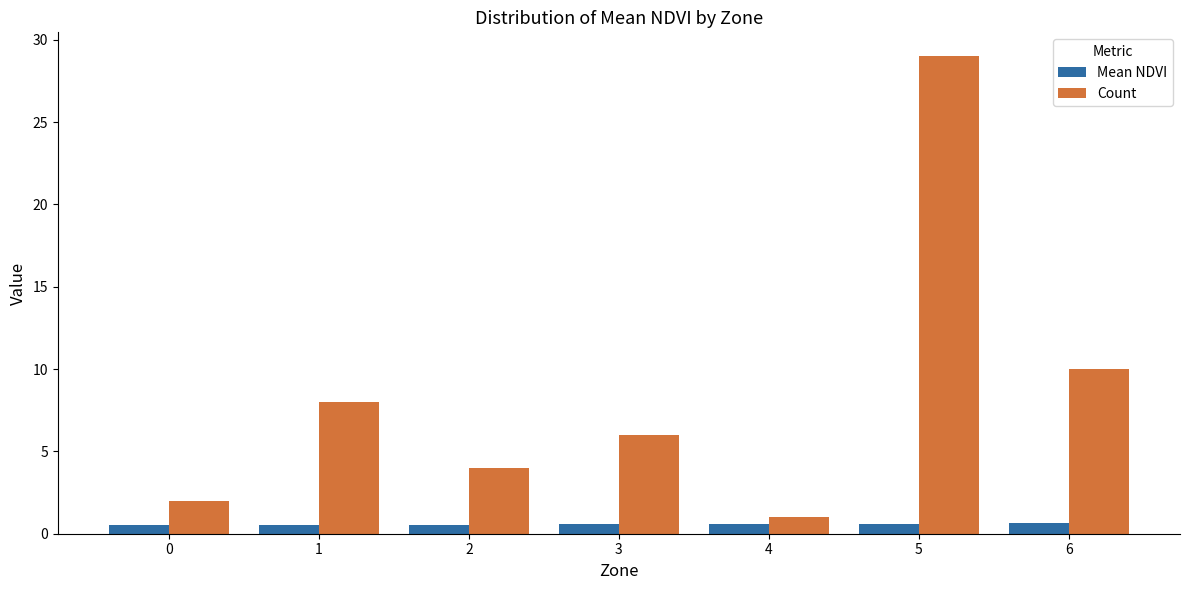

List the series in order of their overall mean, highest first.

Count, Mean NDVI